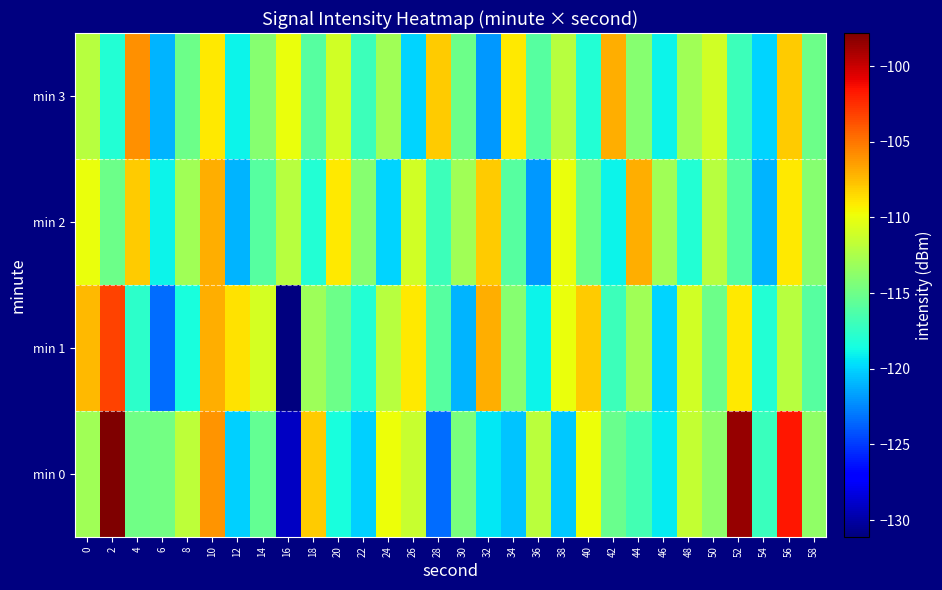

Which label corresponds to the largest value in the chart?

2